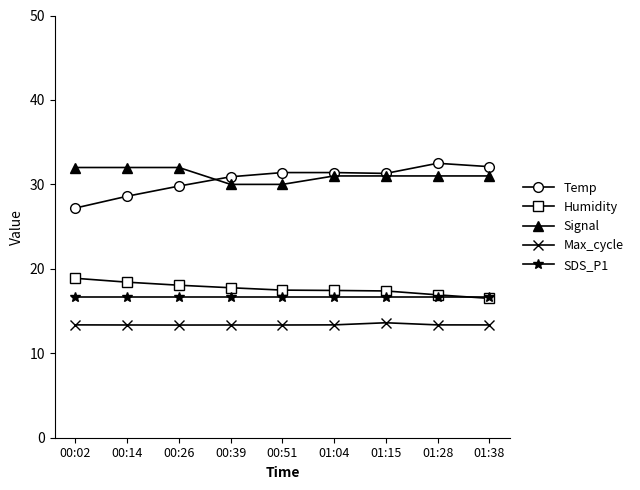

True or false: Temp has a value of 31.4 at 00:51.

True